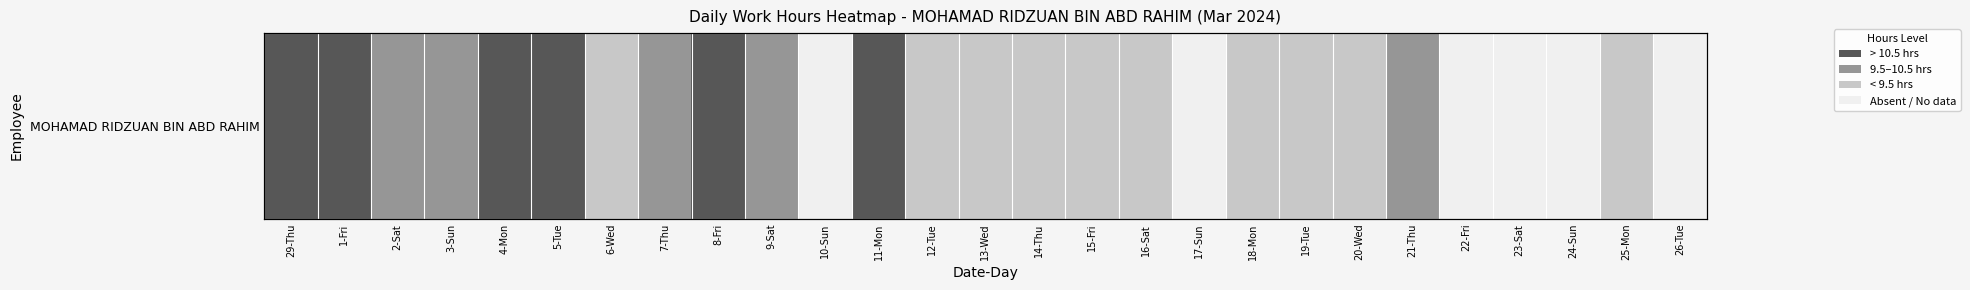

At which label does the data first exceed 1?

29-Thu